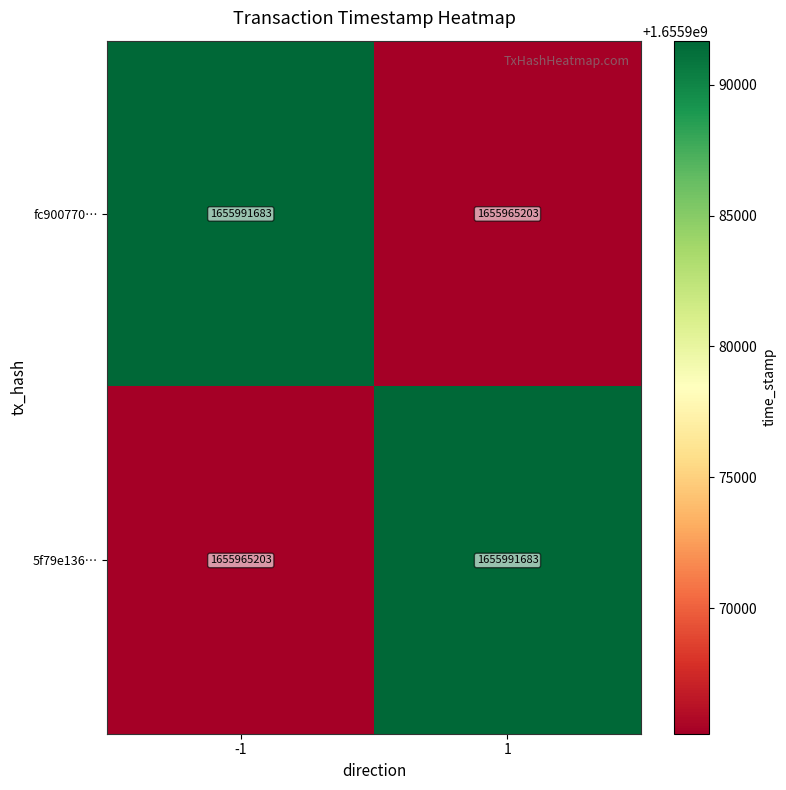

Reading right to left, what are all the values shown in this chart?

fc900770…: 1=1655965203	-1=1655991683
5f79e136…: 1=1655991683	-1=1655965203